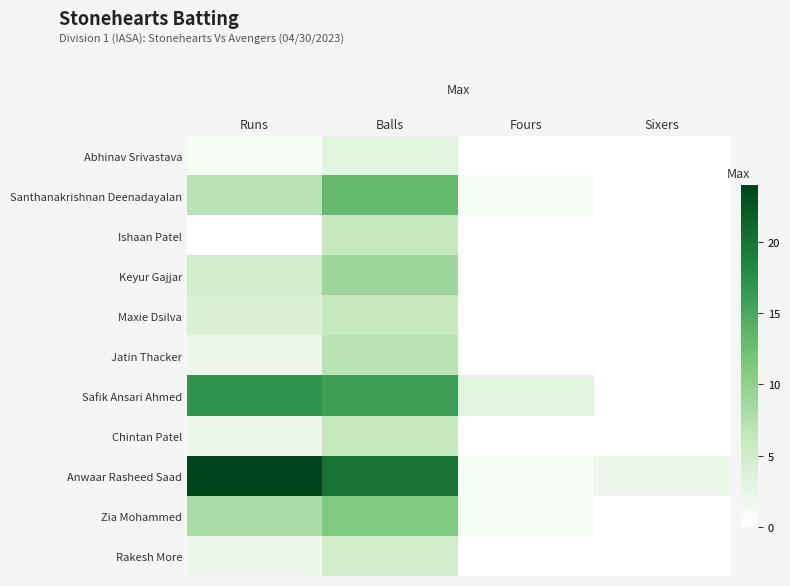

What is the sum of all Keyur Gajjar values?

14